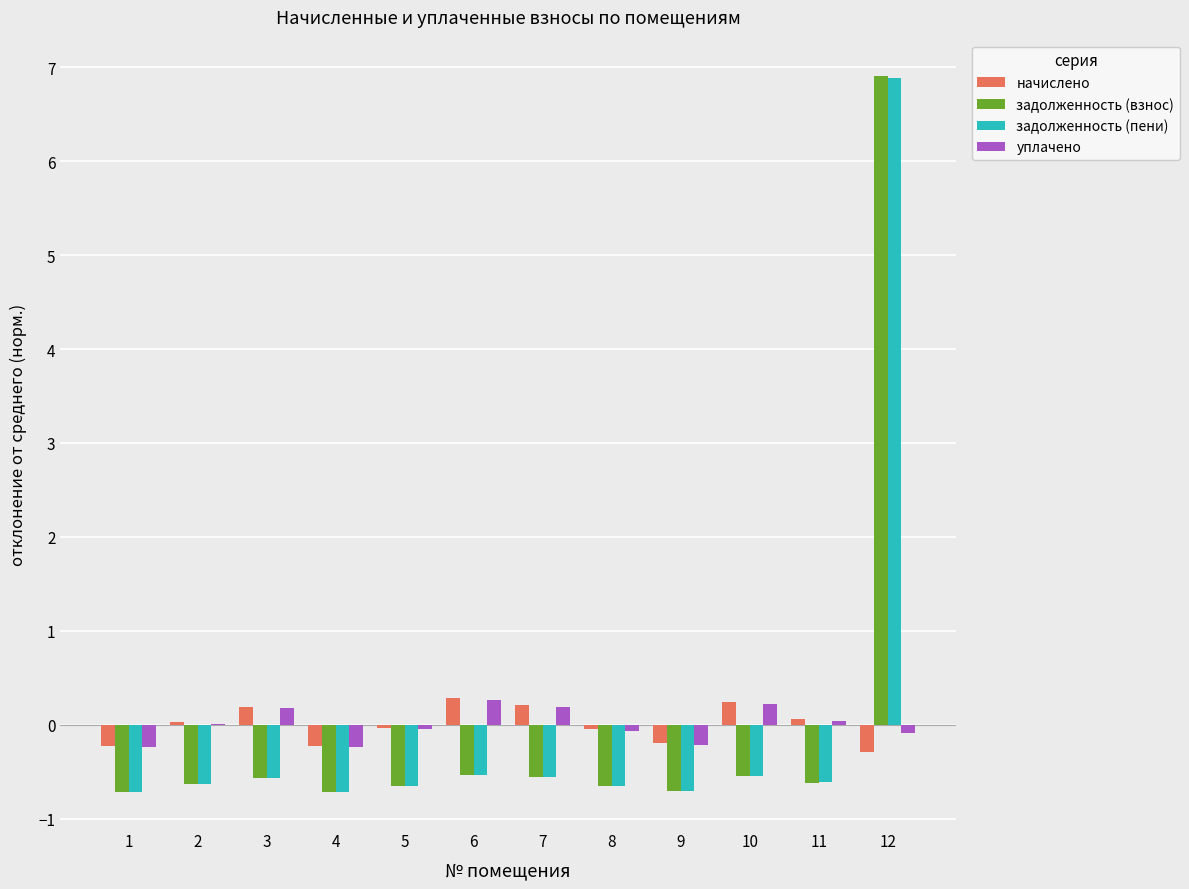

The задолженность (взнос) series shows -0.7 at 1. True or false?

True